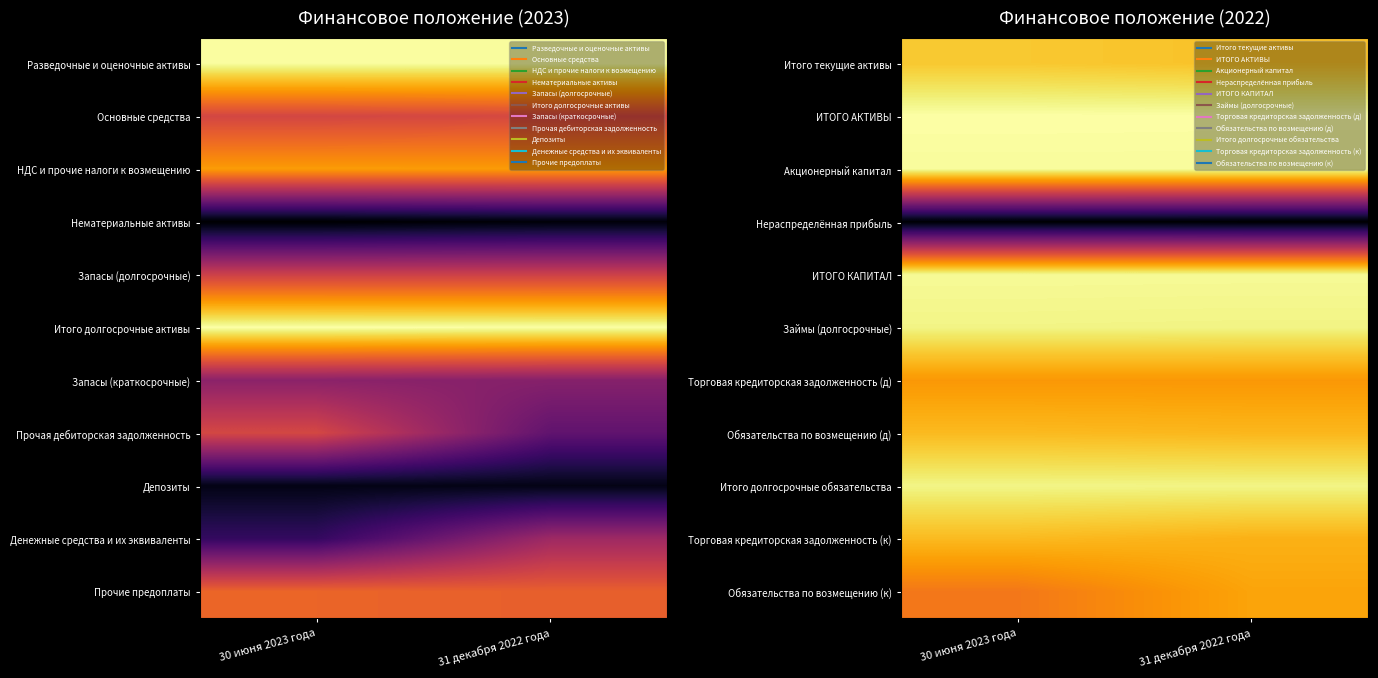

At how many categories does at least one series exceed 3?

2